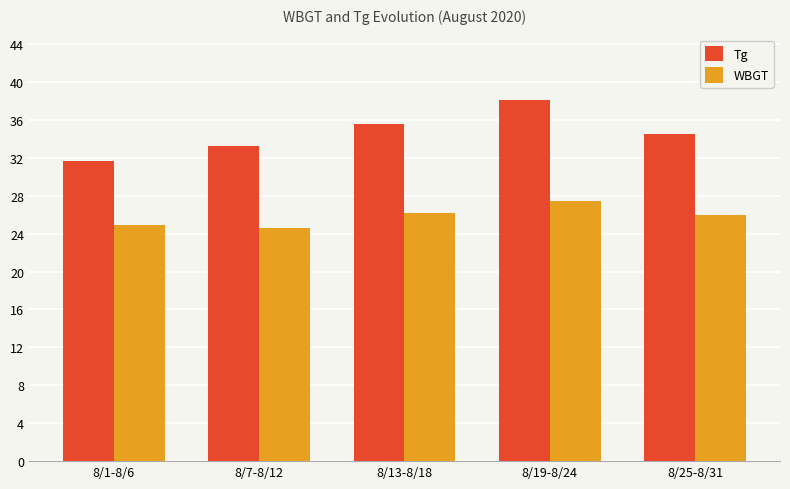

Read the WBGT value at 8/13-8/18.

26.2